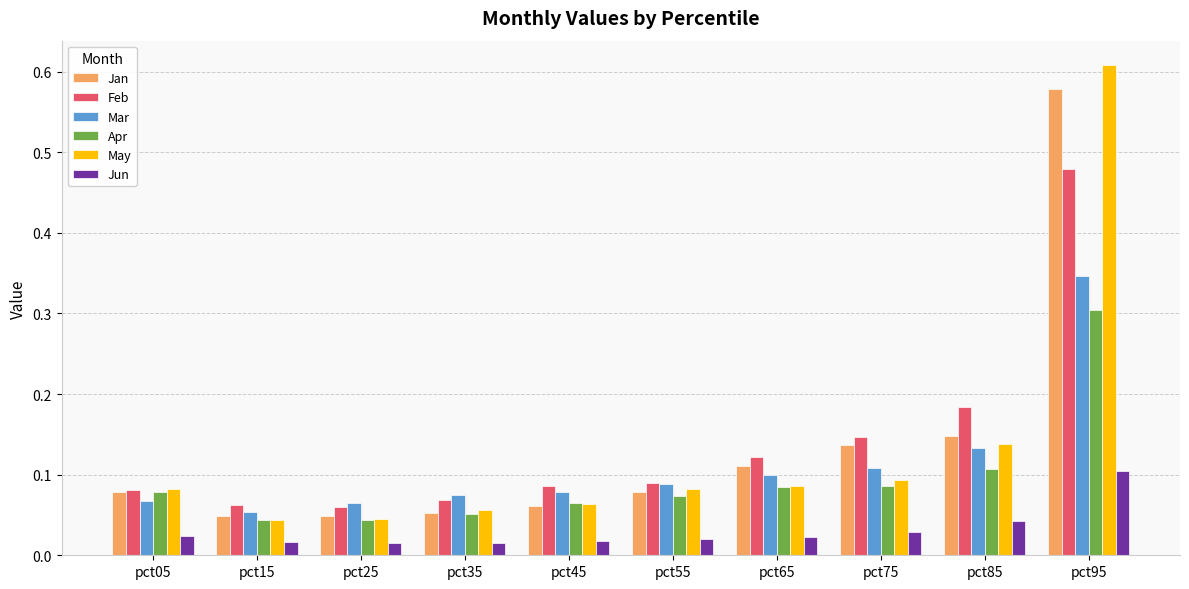

Does the chart contain any negative values?

No